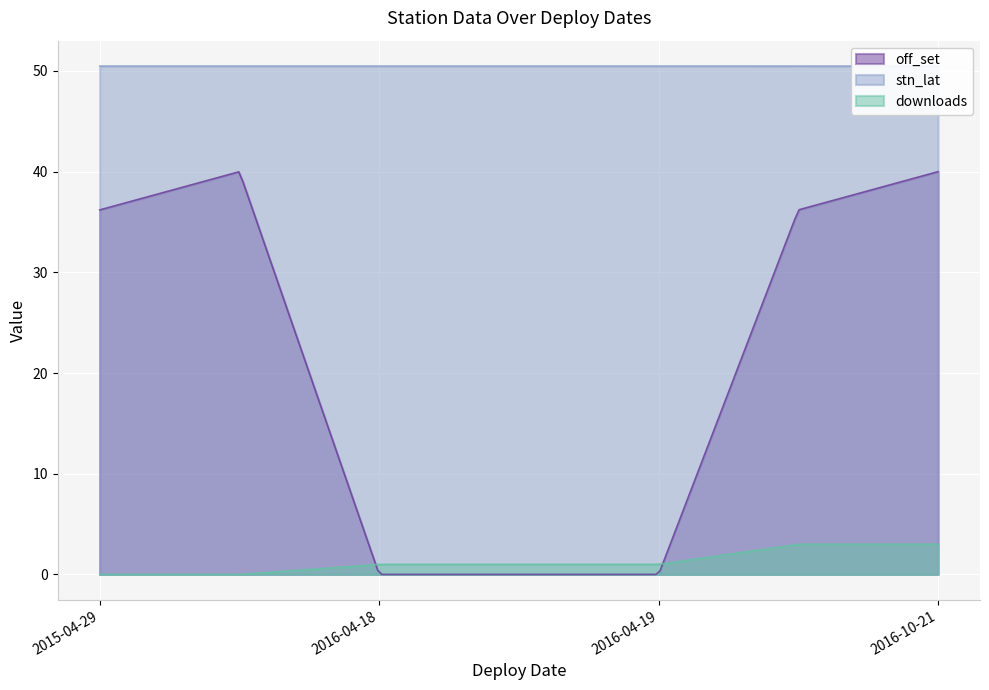

Which category has the highest value in the off_set series?

2016-10-21